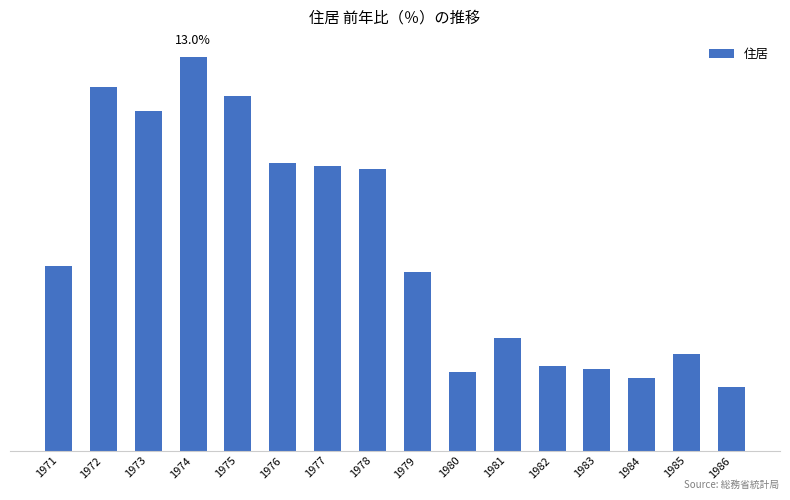

At which label is the value closest to 7?

1971